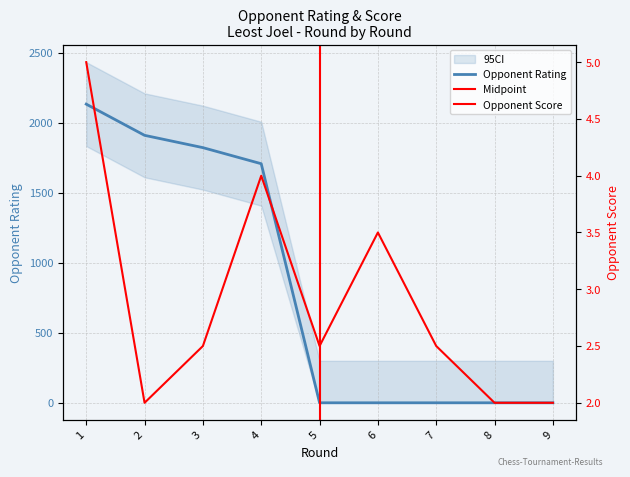

At which label does Rating reach its peak?

1